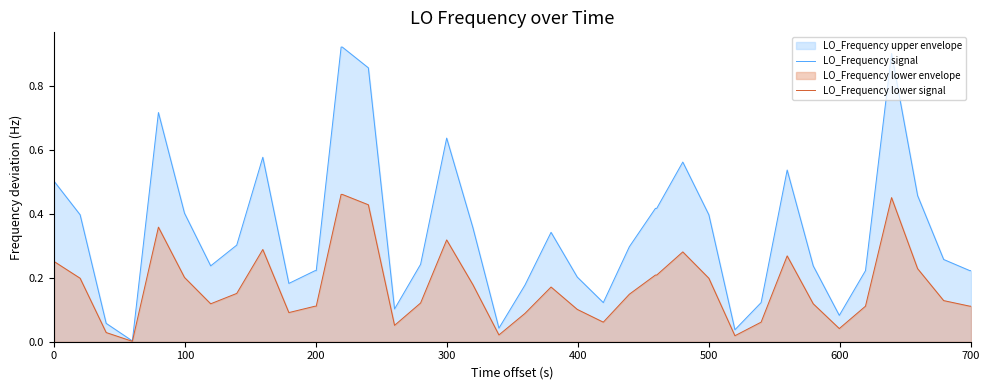

In LO_Frequency signal, how many points are lower than both neighbors (excluding endpoints)?

8